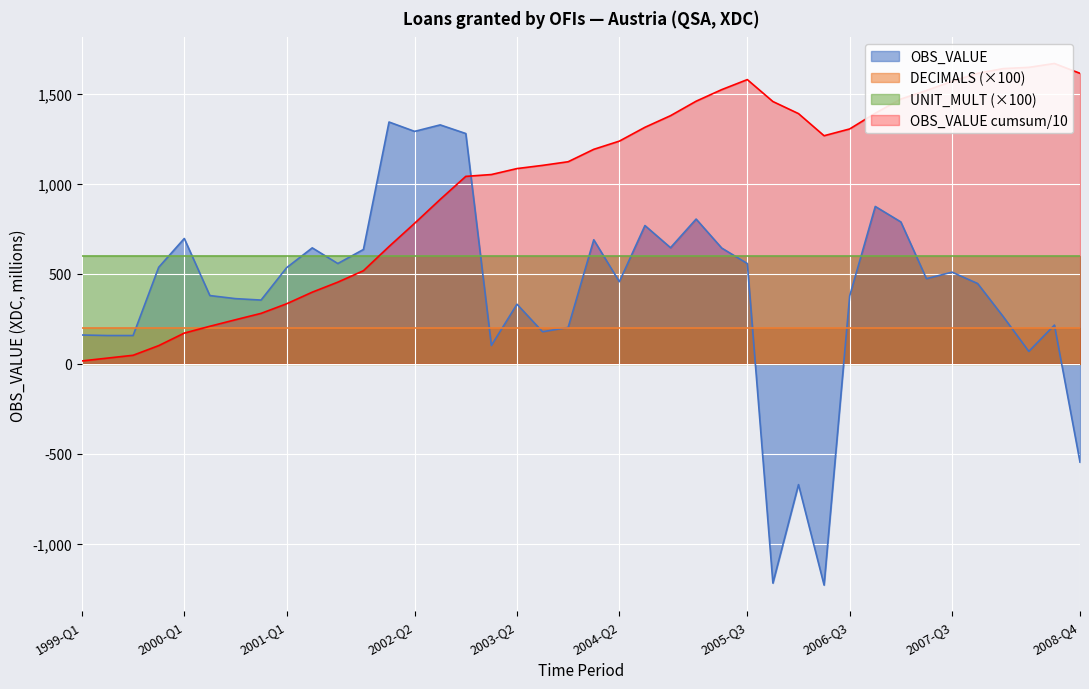

What is the average value of the DECIMALS series?

2